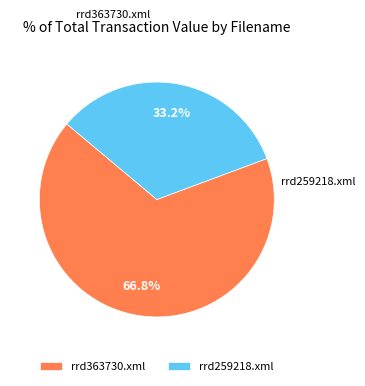

What percentage is the rrd363730.xml slice, to the nearest percent?

67%